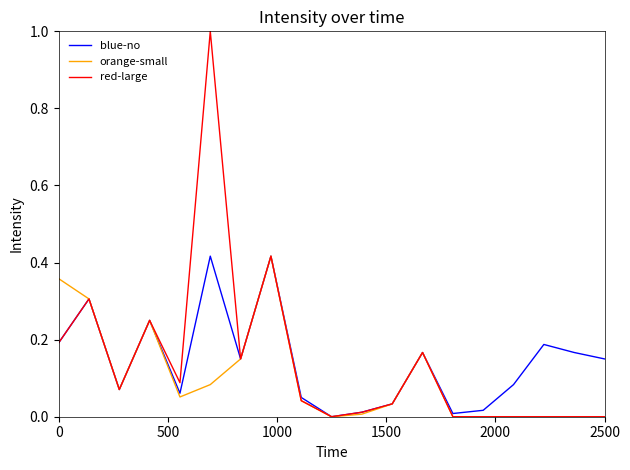

How many lines are shown in the chart?

3